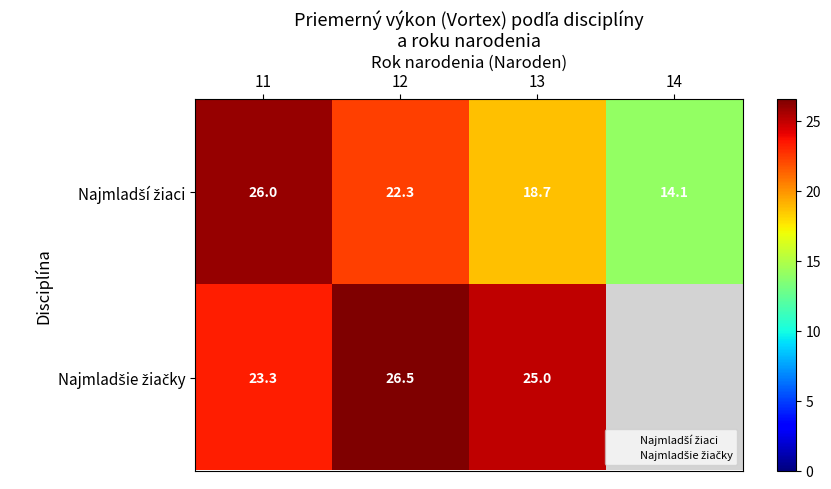

List the series in order of their peak value, highest first.

Najmladšie žiačky, Najmladší žiaci